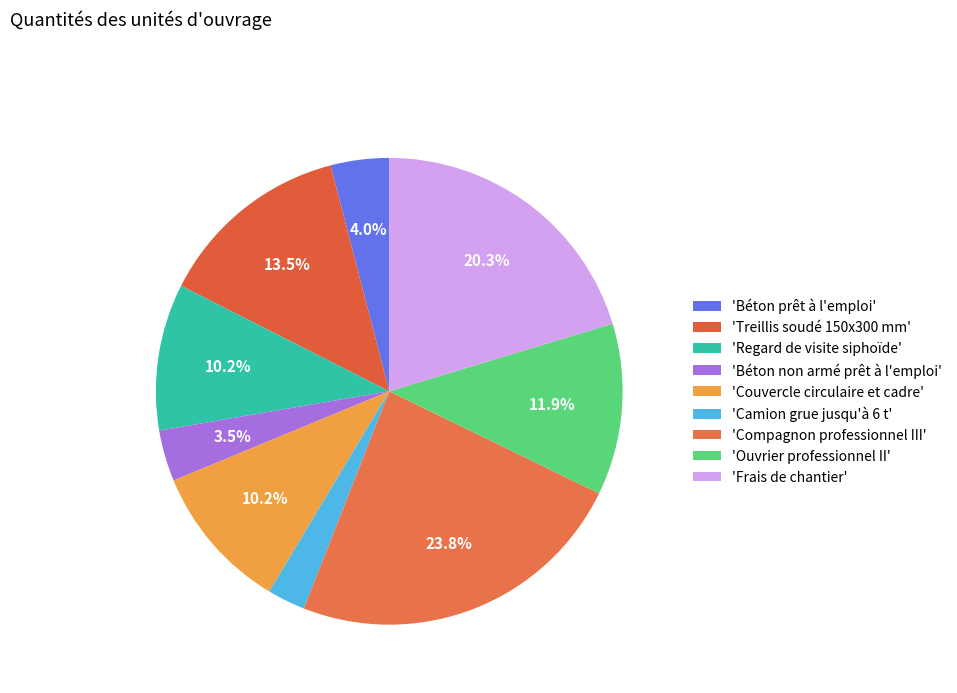

Count the number of slices in the pie.

9